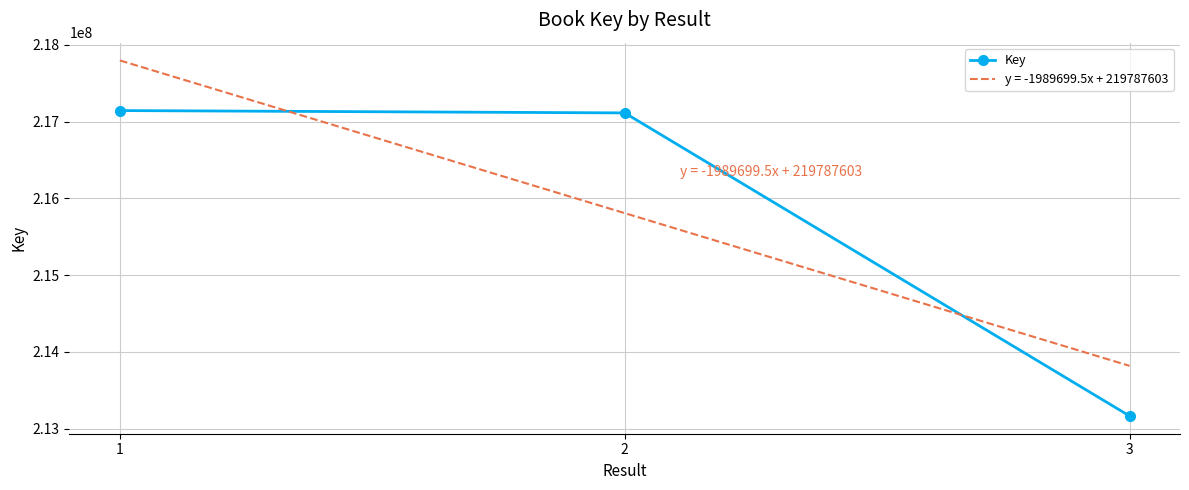

At which label is the value closest to 215155126?

2